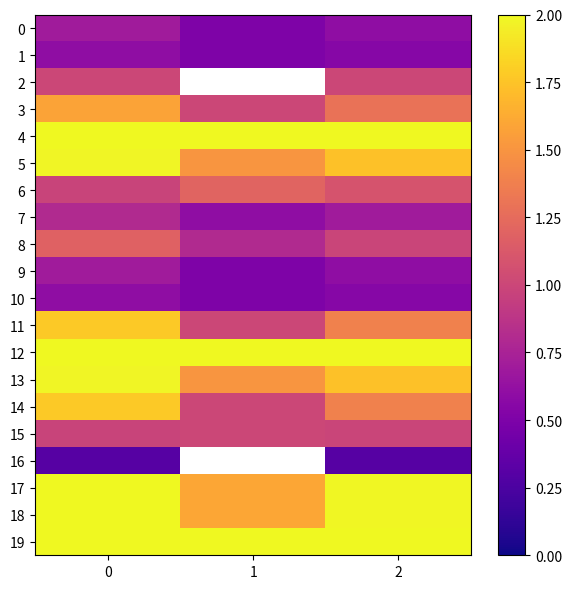

What is the total value across all series at 2?

26.3